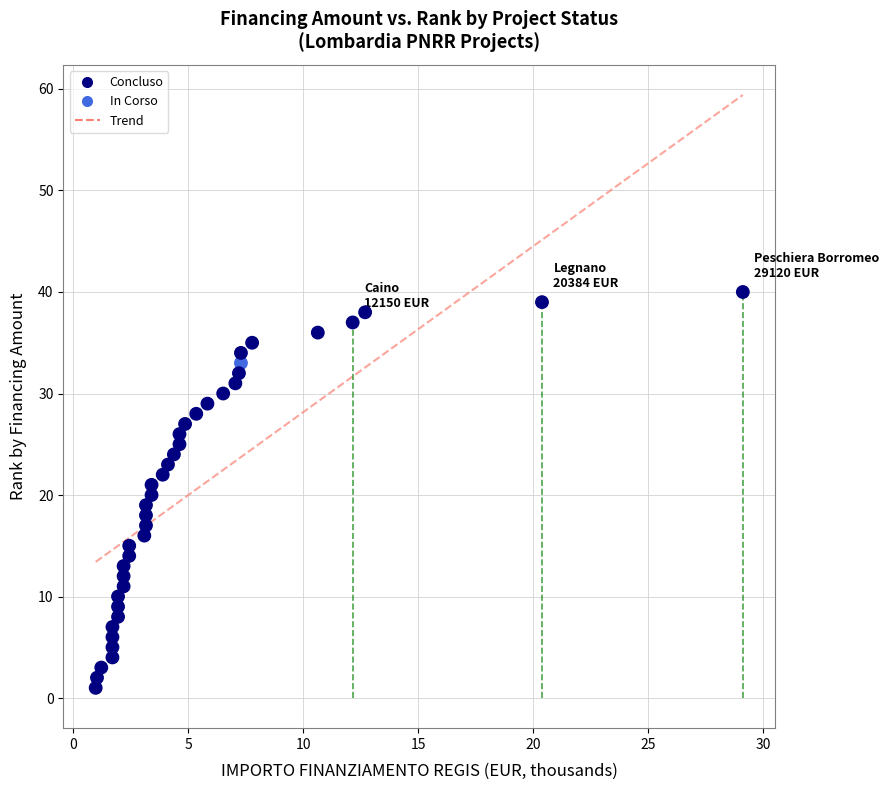

What is the range of Y values (max minus min)?

39